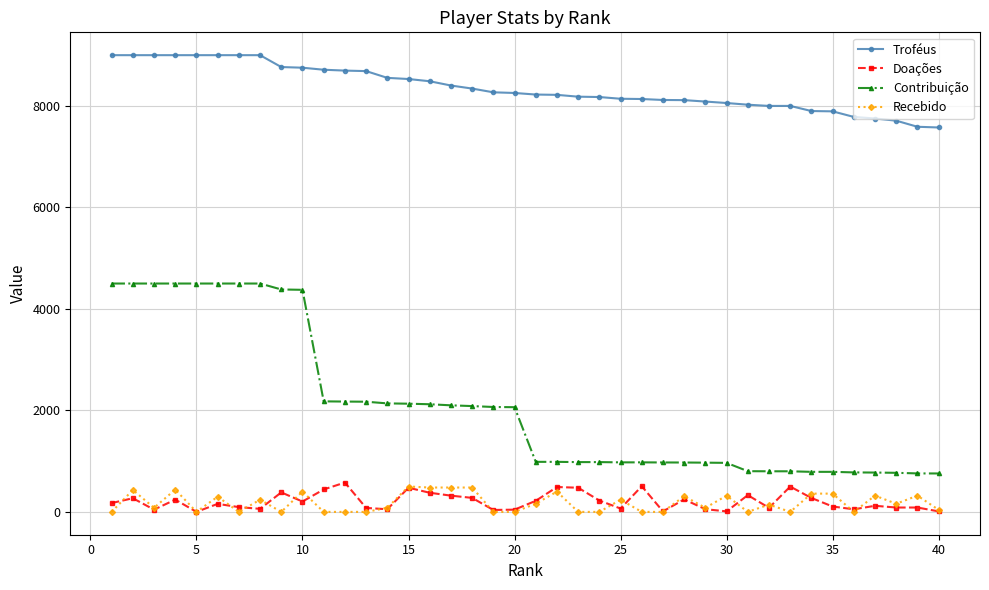

What is the difference between the maximum and second lowest values in the Recebido series?

500